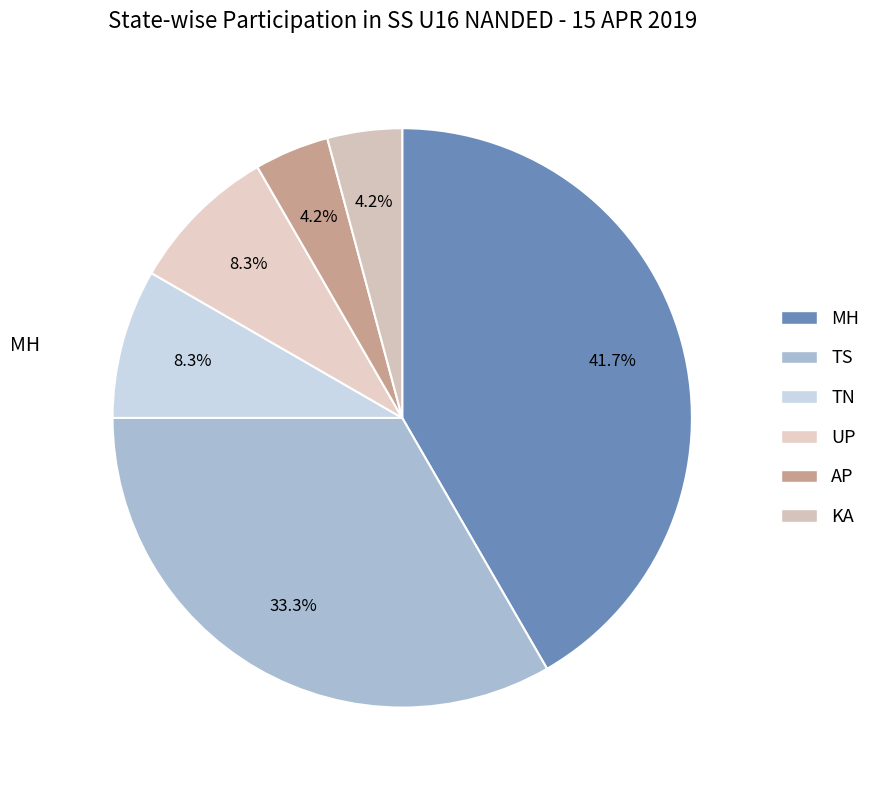

To the nearest percent, what portion does MH represent?

42%